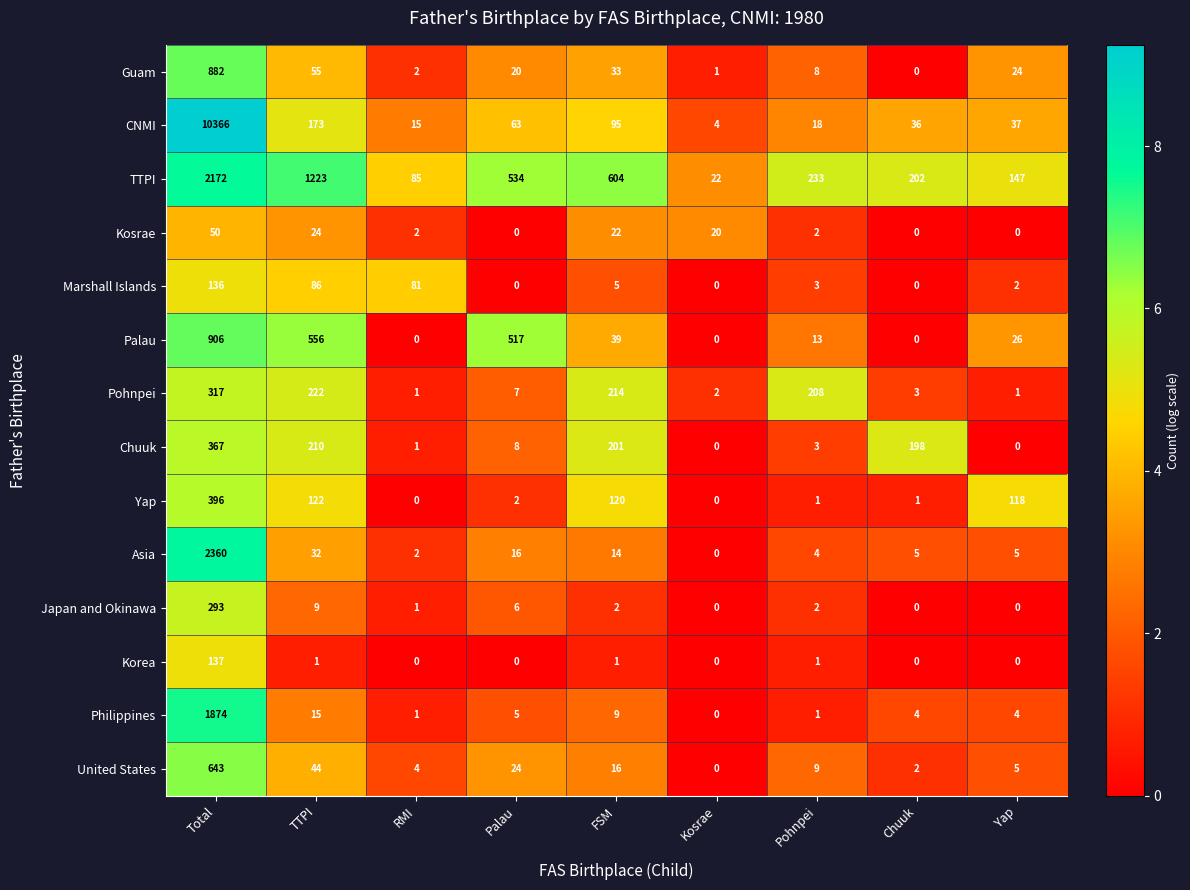

The value of United States at Kosrae is 0. True or false?

True